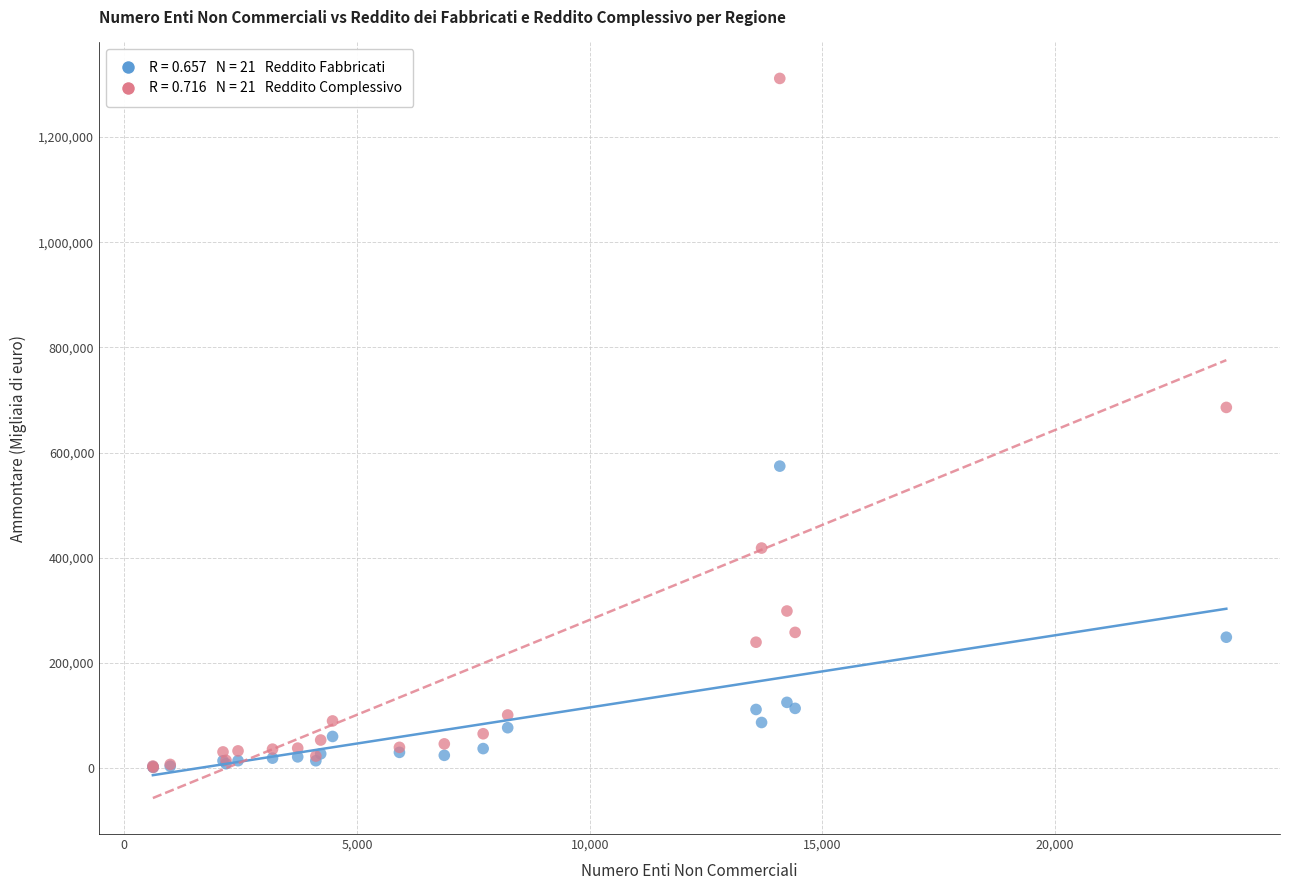

Across all series, what Y value is closest to 656478?

685898